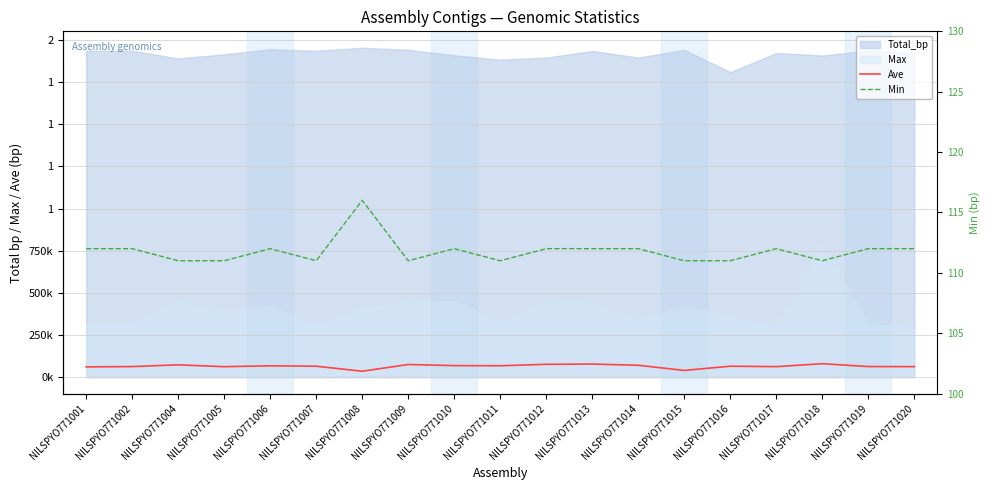

Does the chart display data point markers on the line(s)?

No